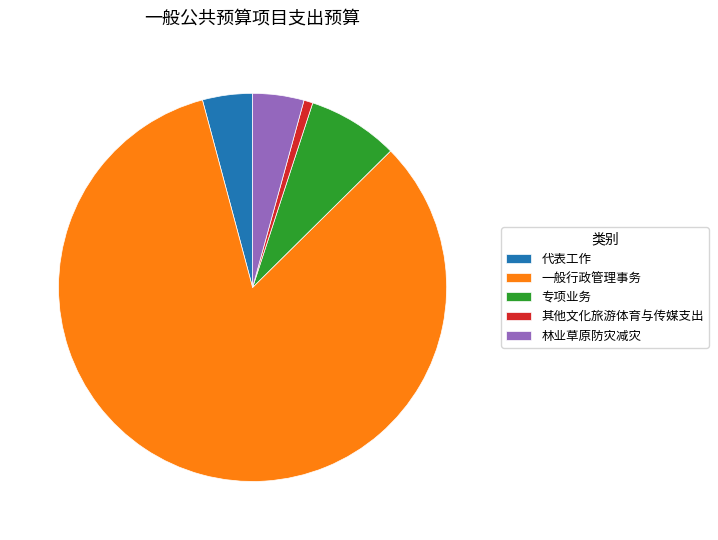

Between 其他文化旅游体育与传媒支出 and 专项业务, which is larger?

专项业务